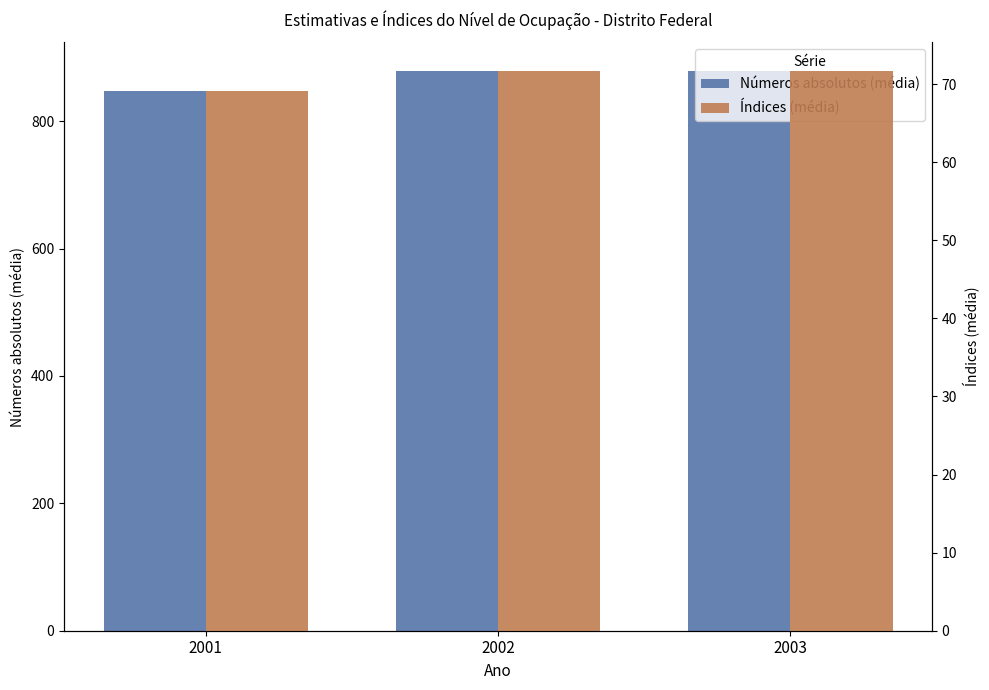

What is the average value of the Números absolutos (média) series?

868.4